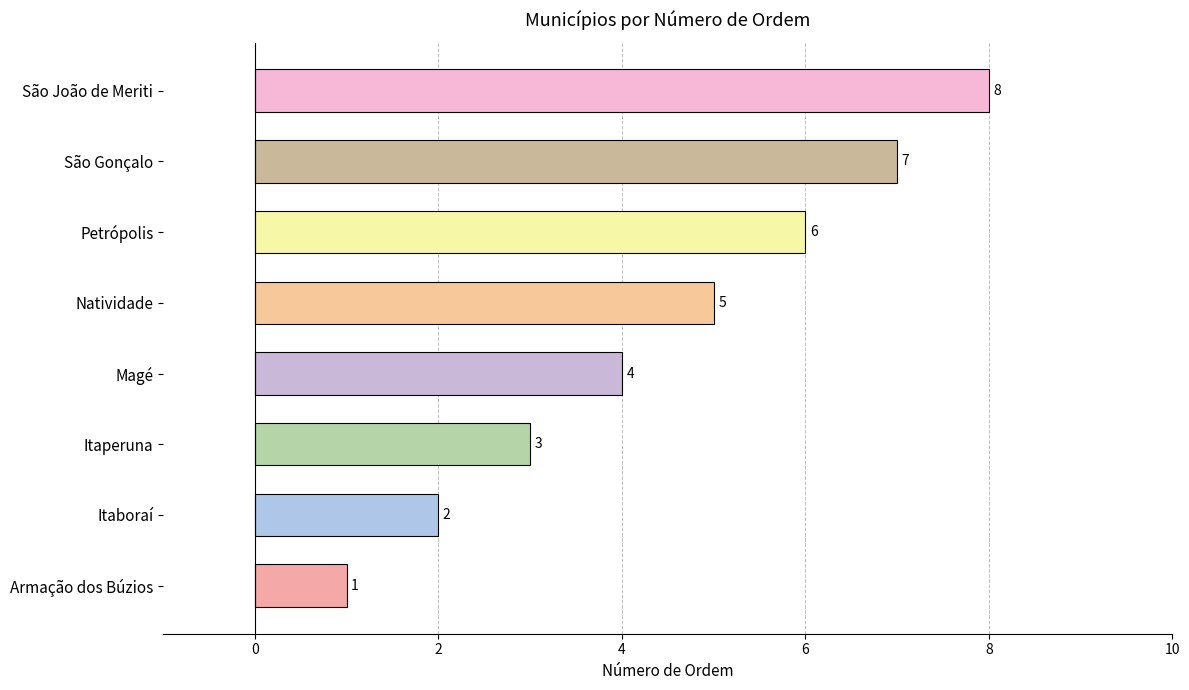

What value does the data have at Natividade?

5